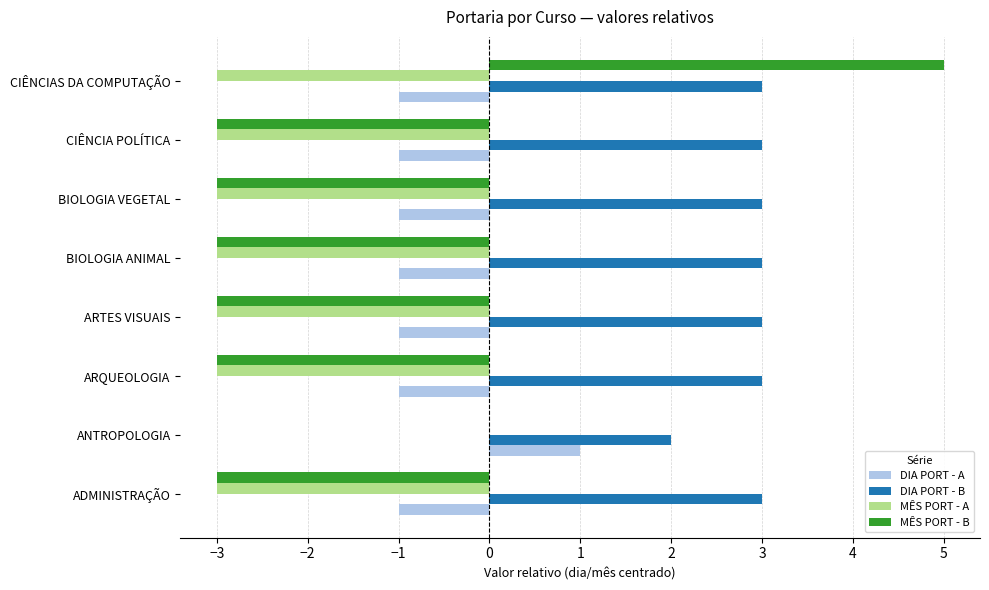

Which series has the largest total across all categories?

DIA PORT - B